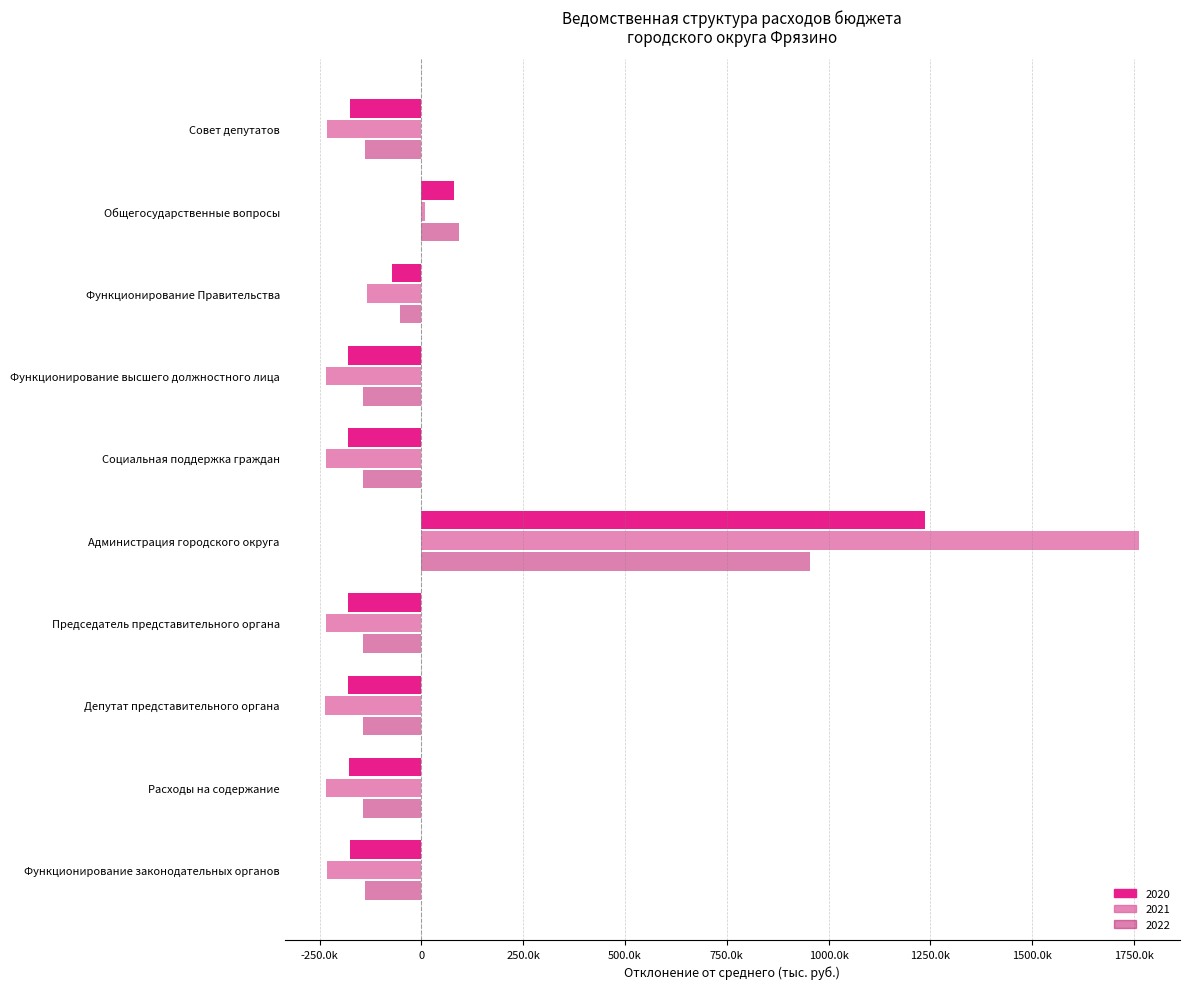

Which category has the lowest value in the 2020 series?

Депутат представительного органа